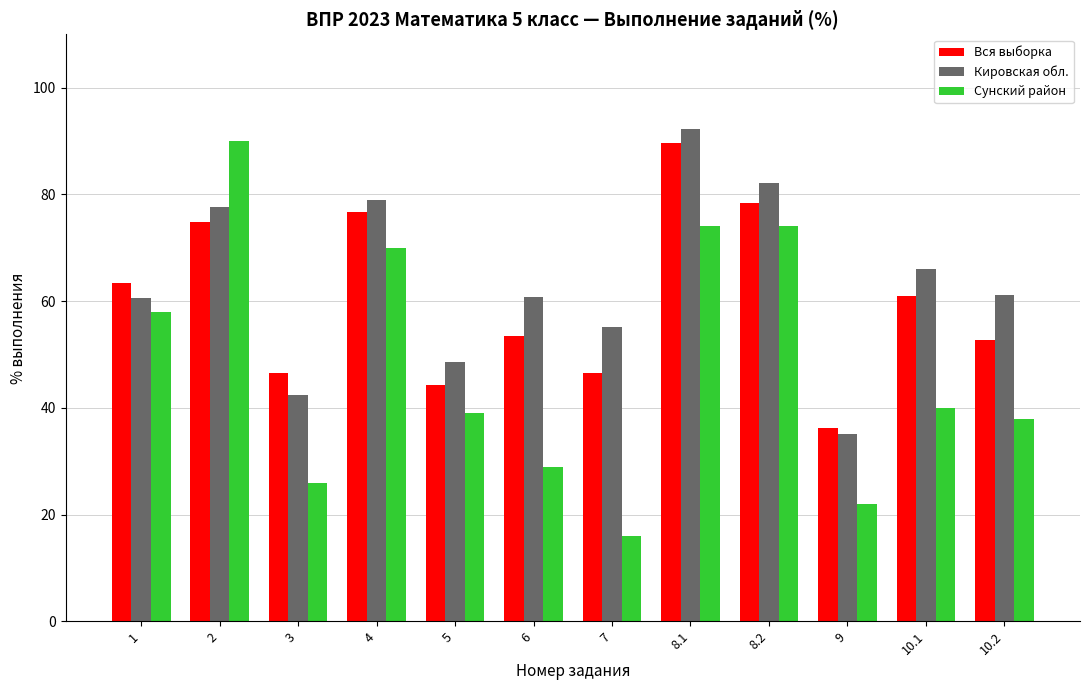

What is the difference between the maximum and minimum values in the Сунский район series?

74.0